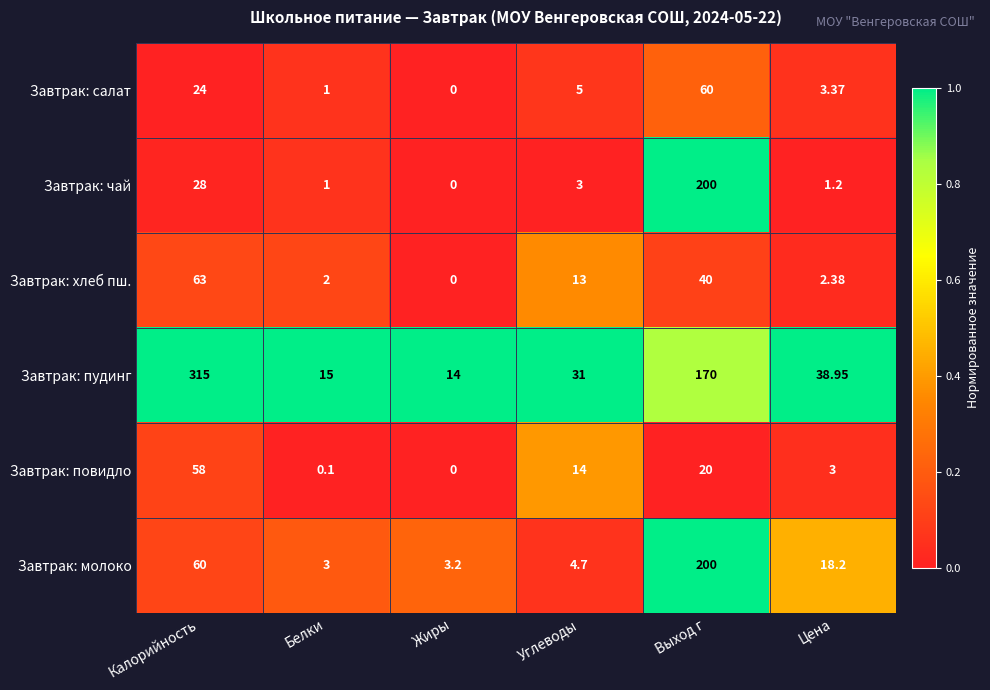

What is the difference between the highest and lowest values at Белки?

14.9